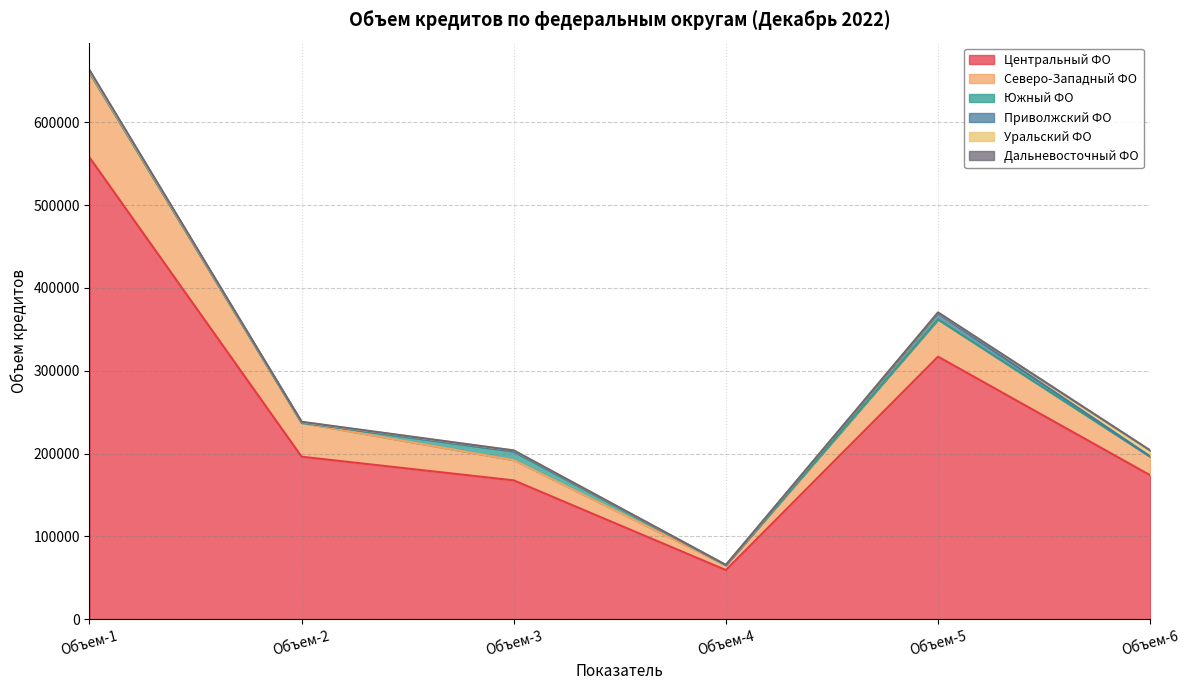

At which label does Южный ФО reach its peak?

Объем-3